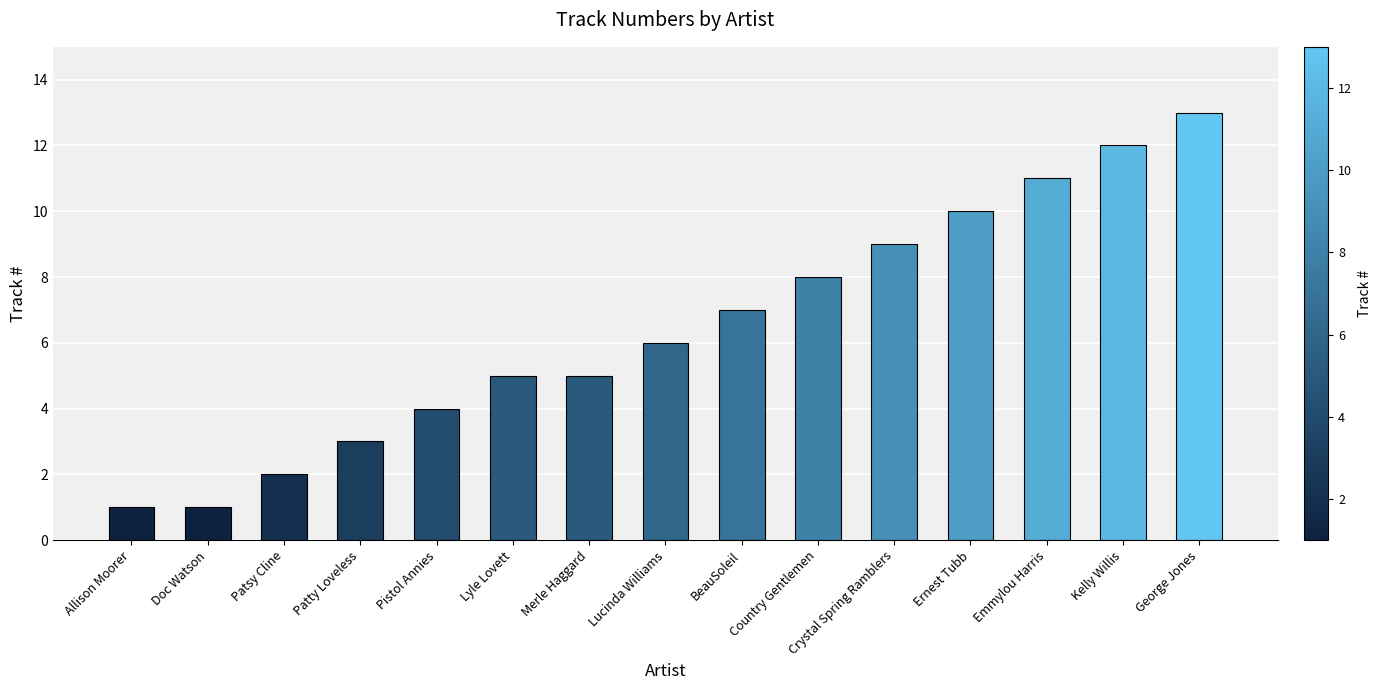

What is the average value?

6